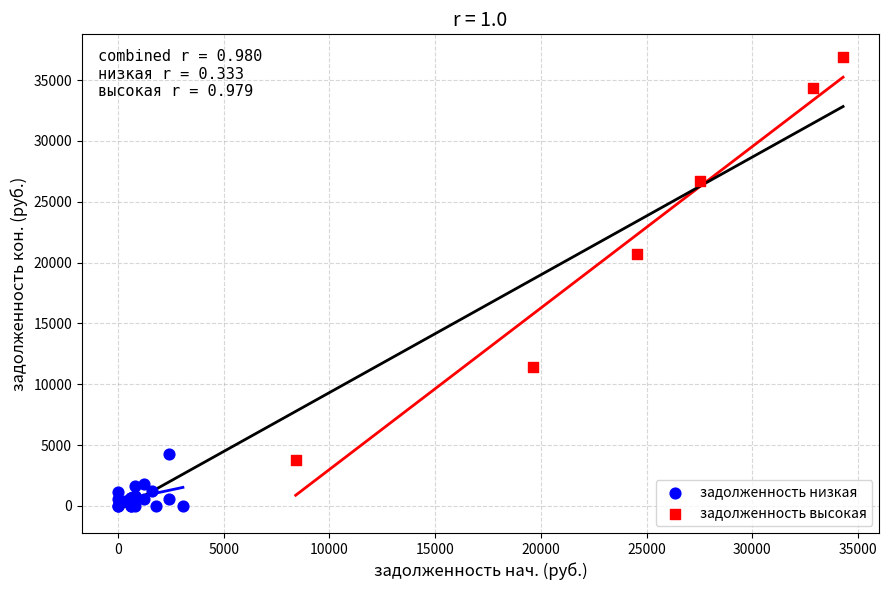

Which series has the widest spread of Y values?

задолженность высокая